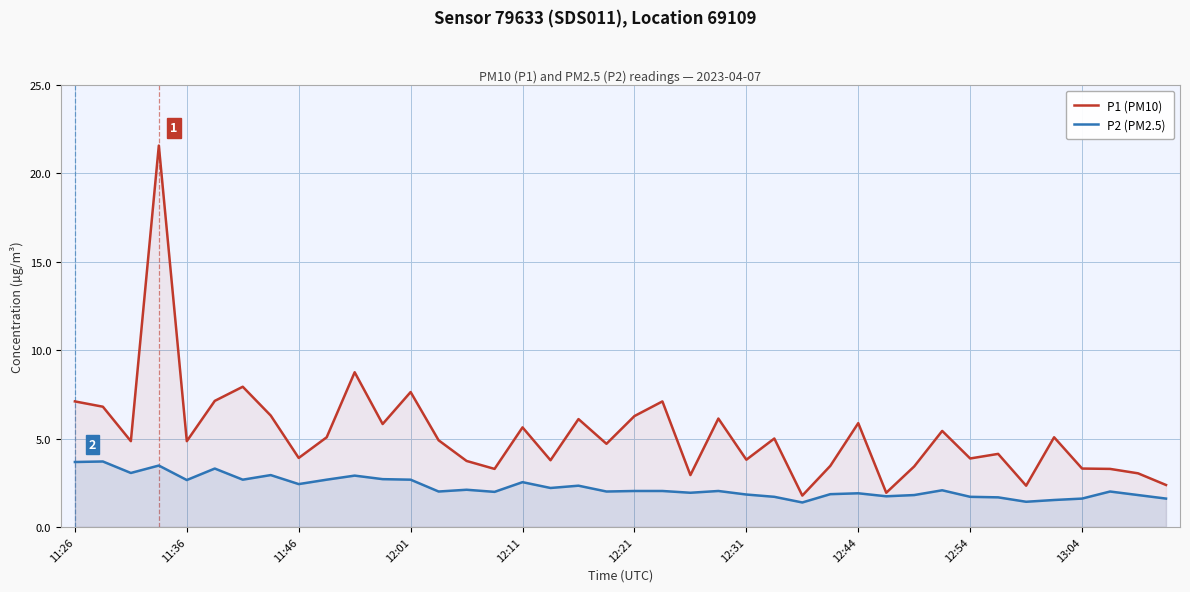

What is the sum of all P2 (PM2.5) values?

89.5